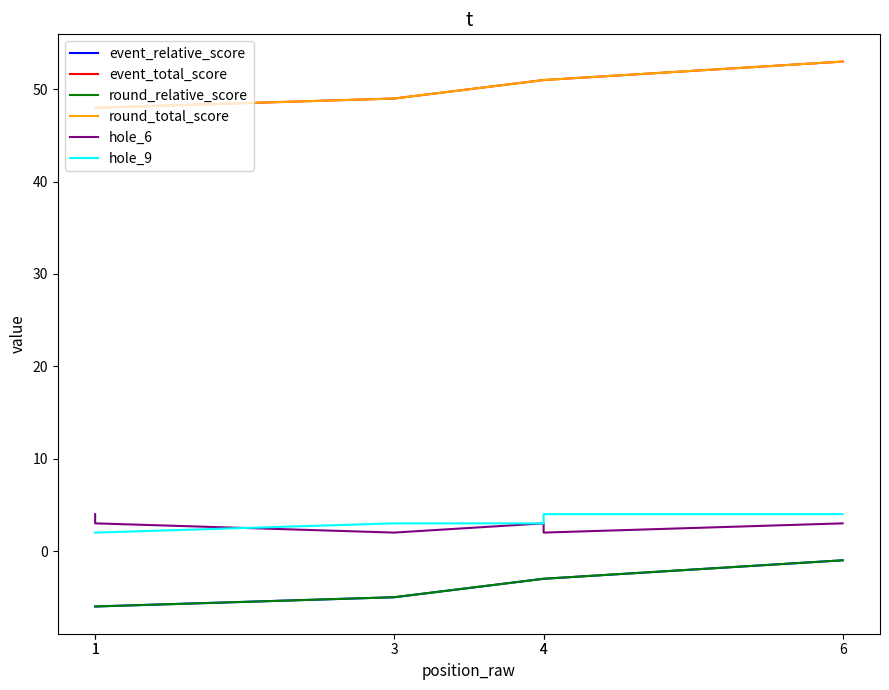

How many intersections are there between hole_9 and hole_6?

1